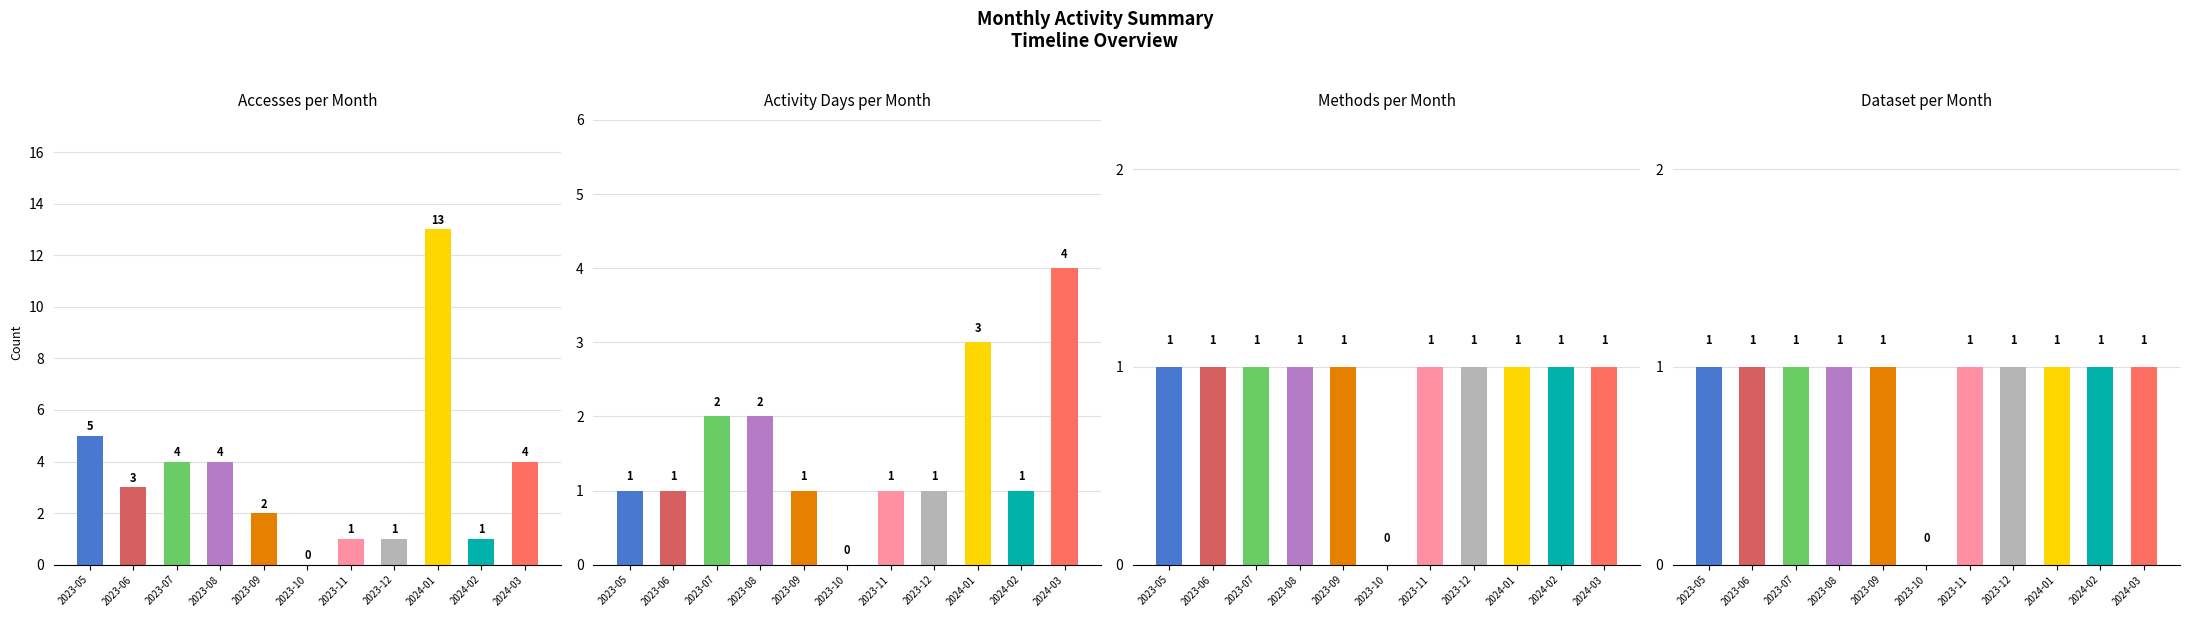

Reading left to right, extract all data points from this chart.

Accesses: 5	3	4	4	2	0	1	1	13	1	4
Activity Days: 1	1	2	2	1	0	1	1	3	1	4
Methods: 1	1	1	1	1	0	1	1	1	1	1
Dataset: 1	1	1	1	1	0	1	1	1	1	1